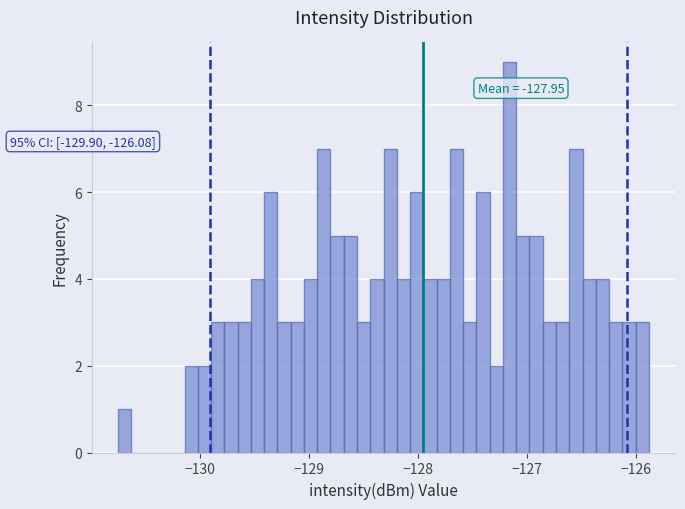

Read against the x-axis, roughly where is the centre of the tallest bar?

-127.2